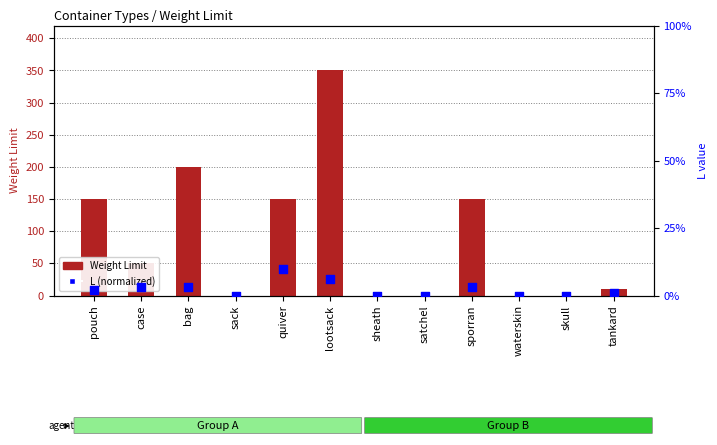

Which series has the widest spread of Y values?

Weight Limit